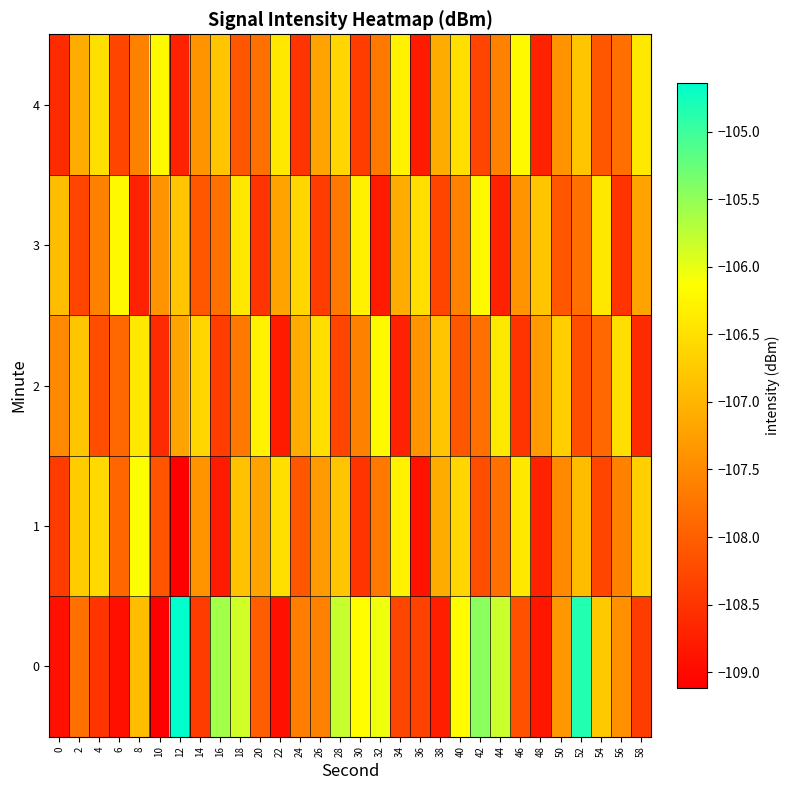

At which category is the sum across all series the highest?

52